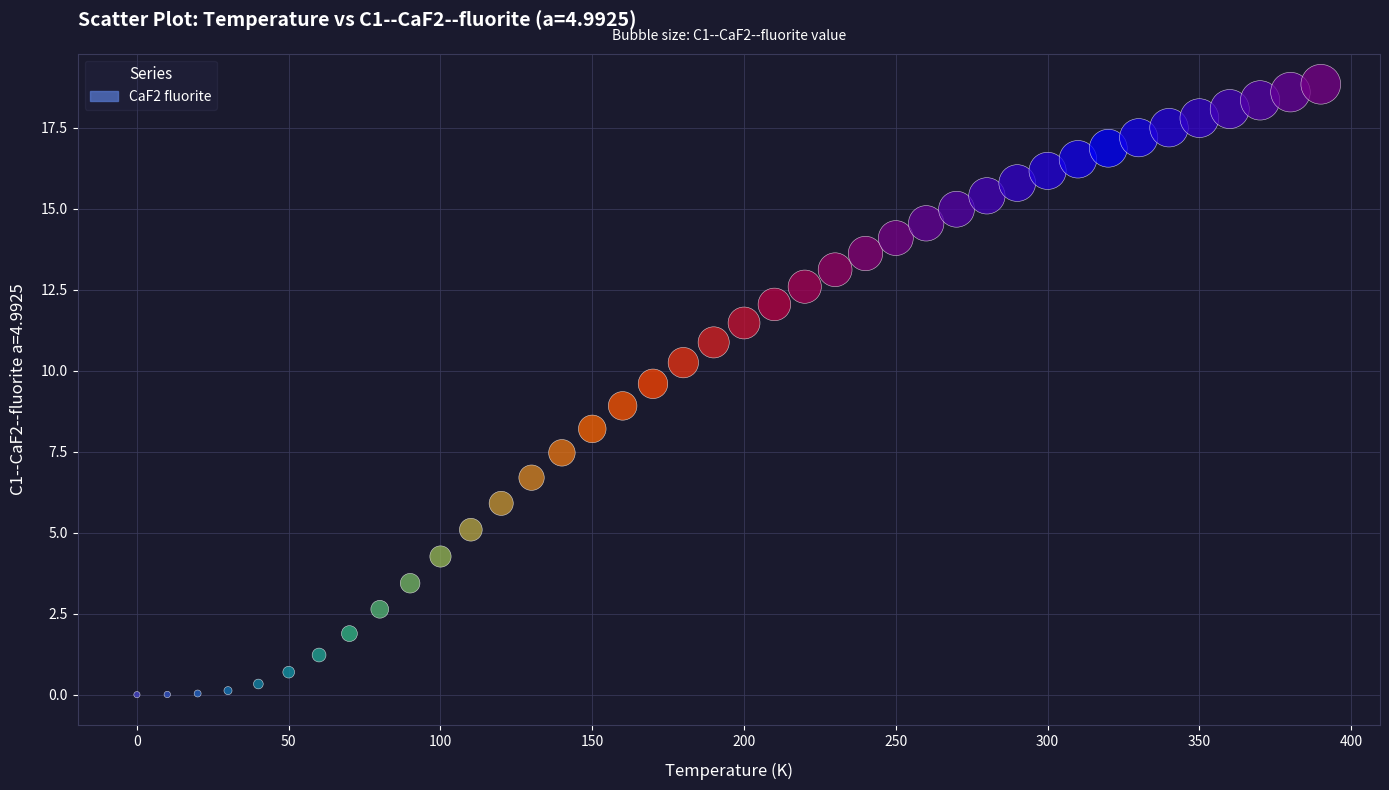

What is the range of Y values (max minus min)?

18.8